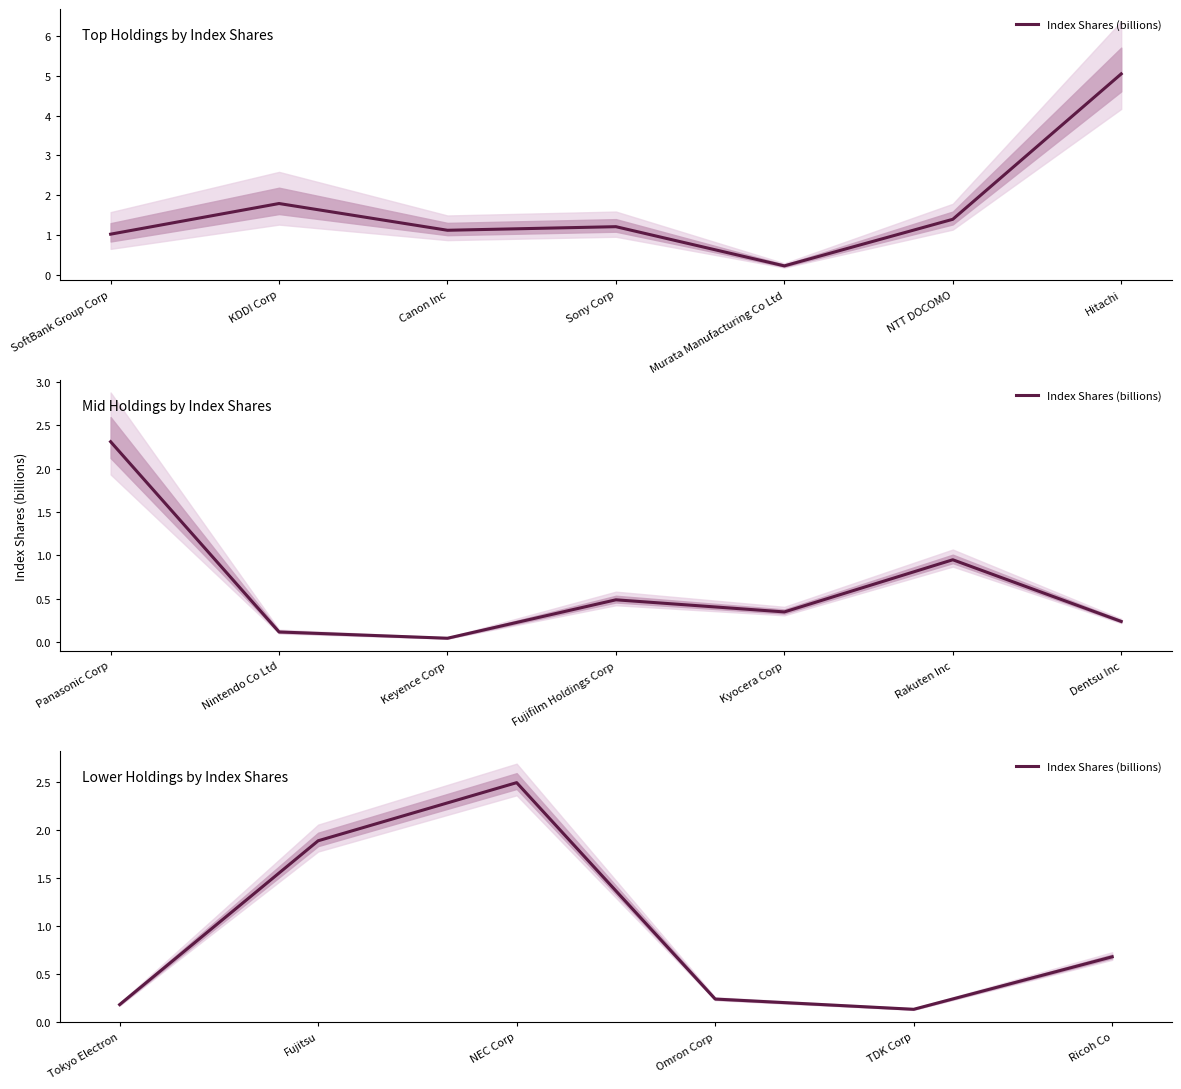

Is it true that the value at Ricoh Co is 1.2?

False